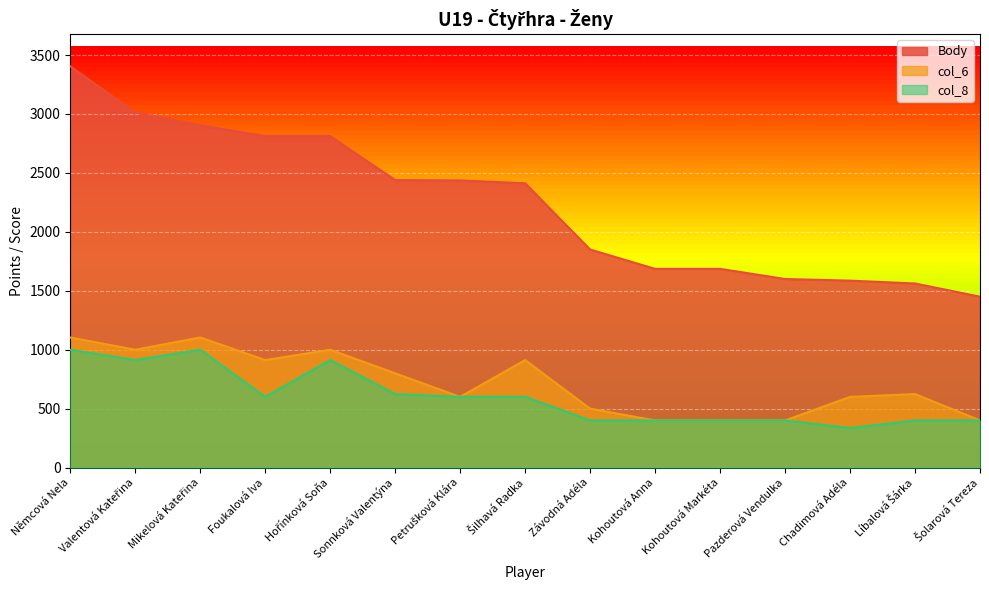

What is the difference between the col_6 values at Kohoutová Anna and Závodná Adéla?

100